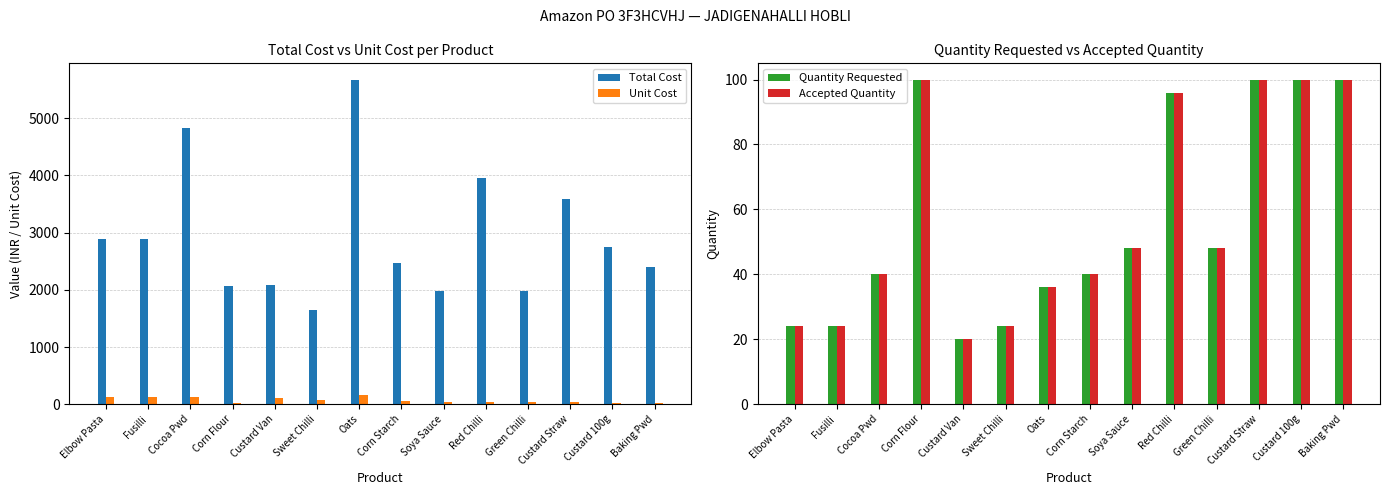

The value of Quantity Requested at Cocoa Pwd is 13.7. True or false?

False